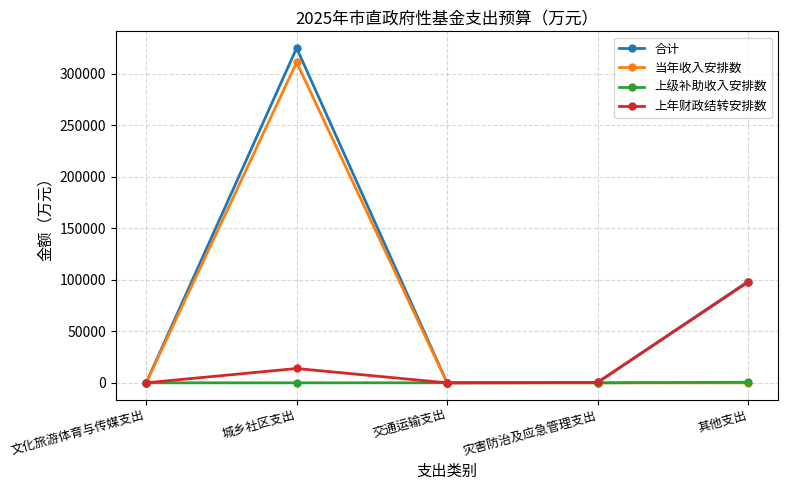

In 上年财政结转安排数, how many points are lower than both neighbors (excluding endpoints)?

1